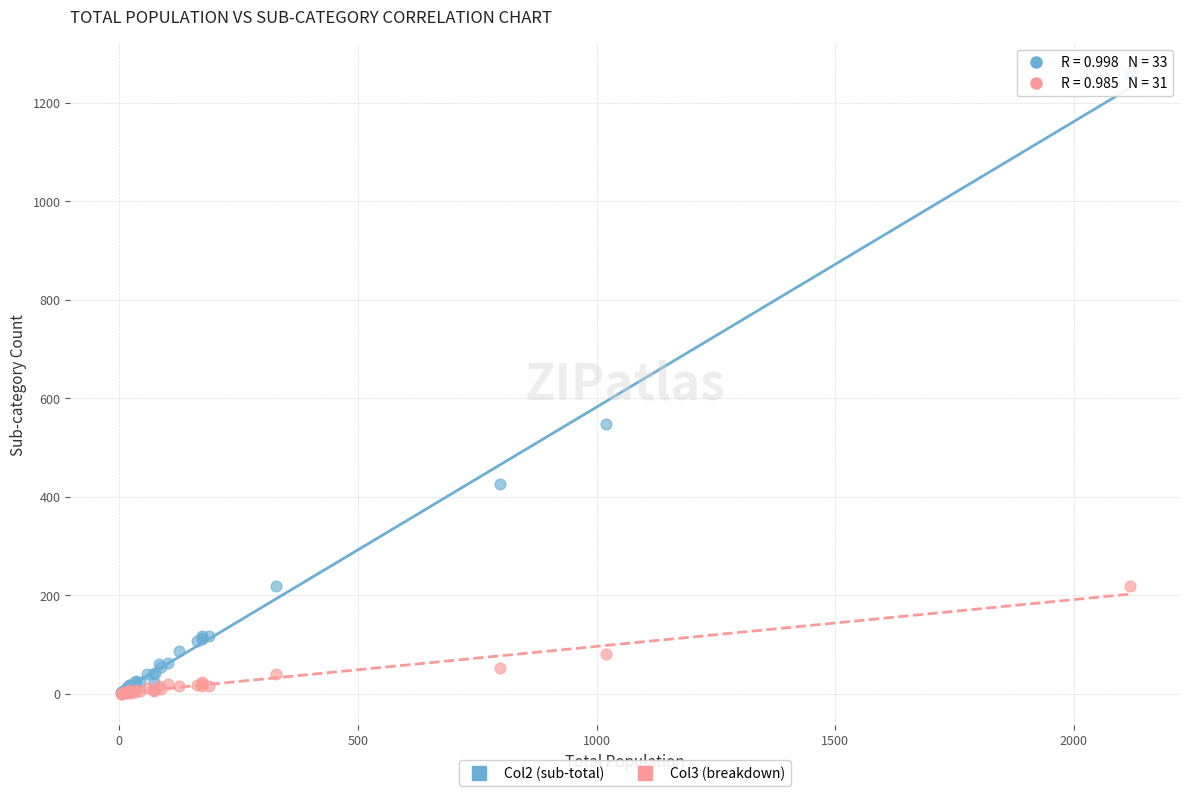

Across all series, what Y value is closest to 629?

547